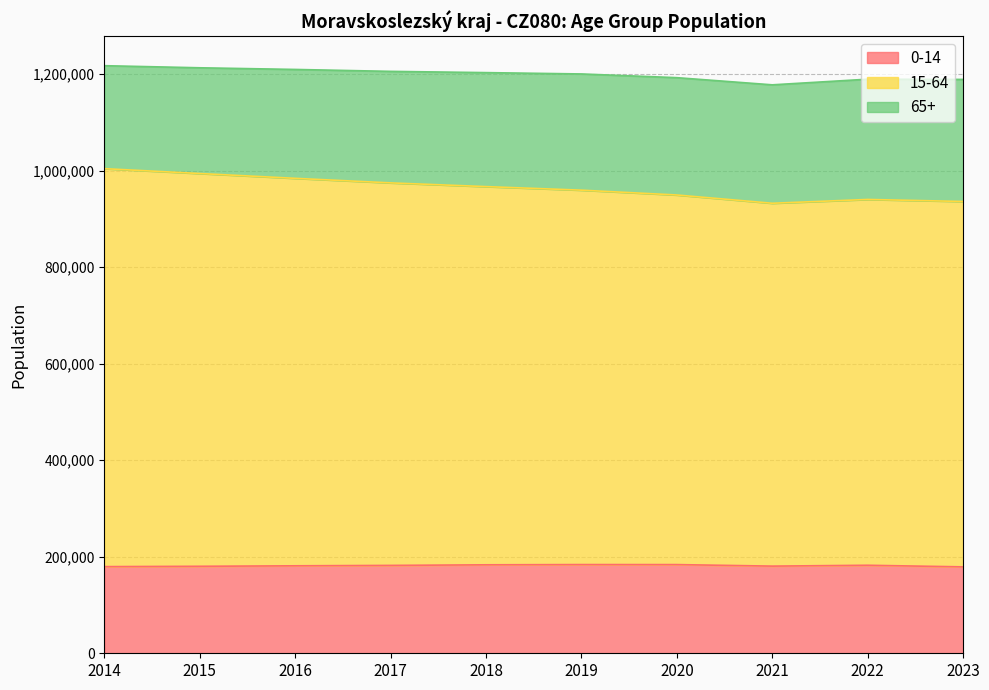

True or false: 15-64 and 0-14 cross at least once.

False